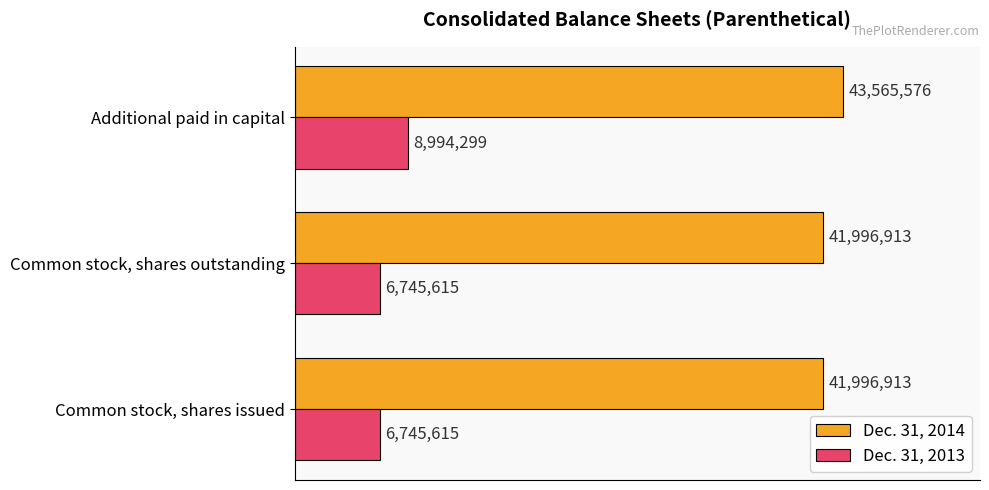

Reading left to right, transcribe all the data shown in this chart.

Dec. 31, 2014: 41996913	41996913	43565576
Dec. 31, 2013: 6745615	6745615	8994299